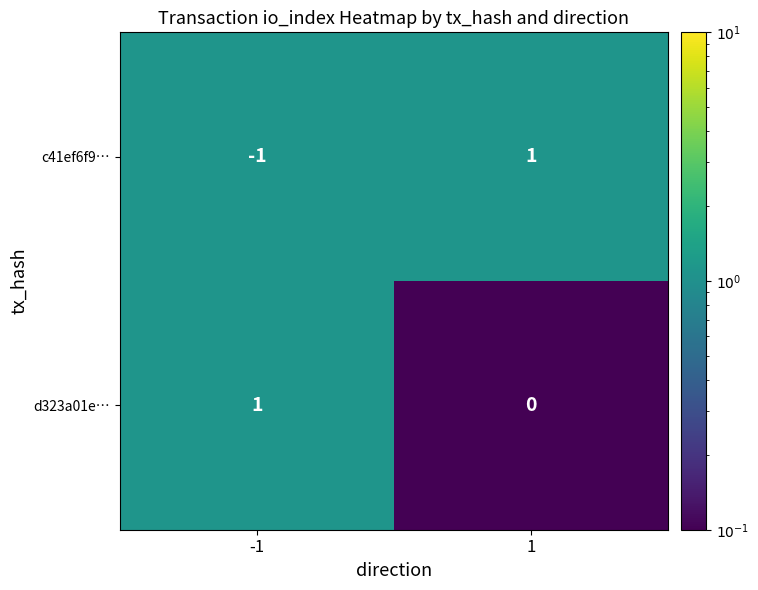

True or false: c41ef6f9… has a value of -1 at -1.

True